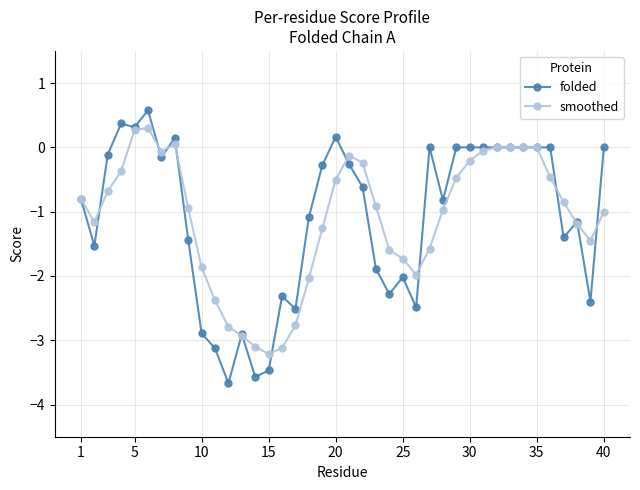

List the series in order of their peak value, highest first.

folded, smoothed